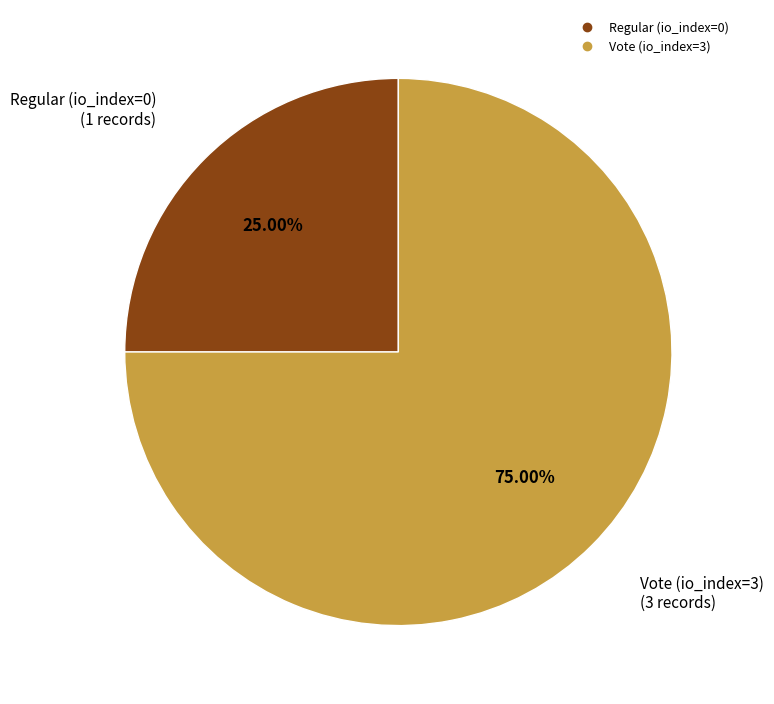

Rank the categories by value from highest to lowest.

Vote (io_index=3), Regular (io_index=0)